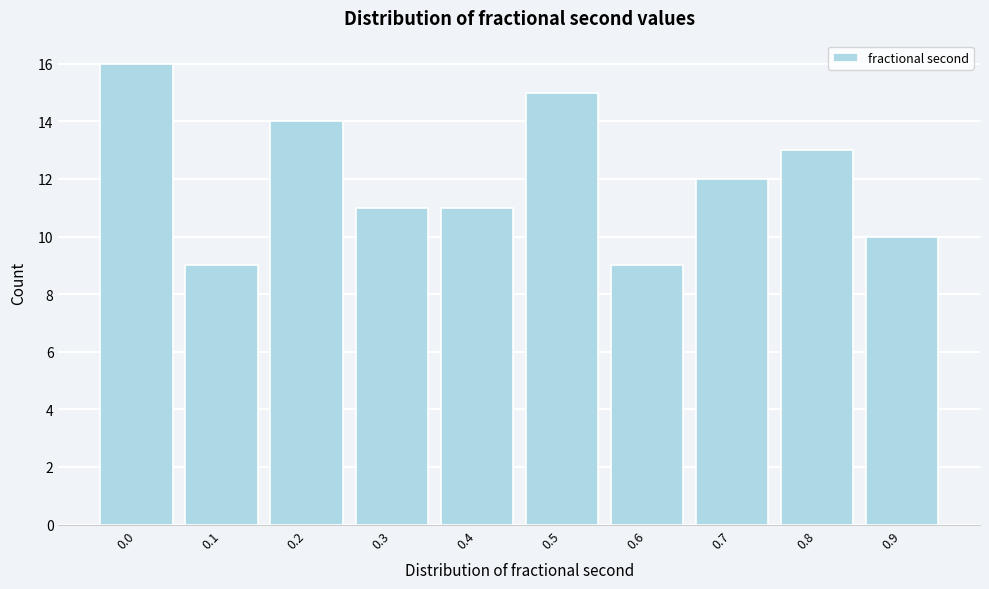

Reading left to right, extract all data points from this chart.

0.0=16	0.1=9	0.2=14	0.3=11	0.4=11	0.5=15	0.6=9	0.7=12	0.8=13	0.9=10